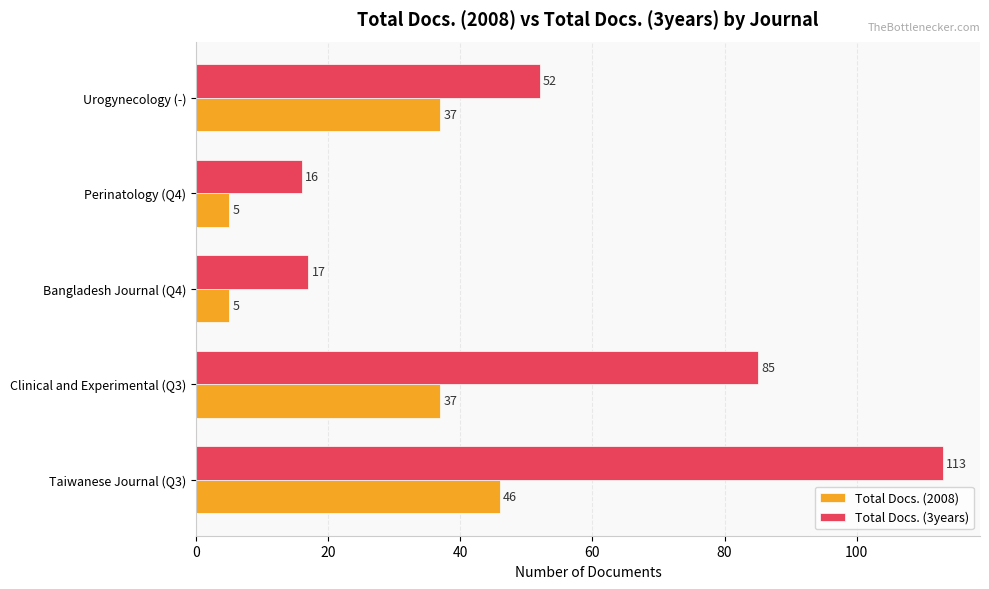

The value of Total Docs. (3years) at Bangladesh Journal (Q4) is 17. True or false?

True